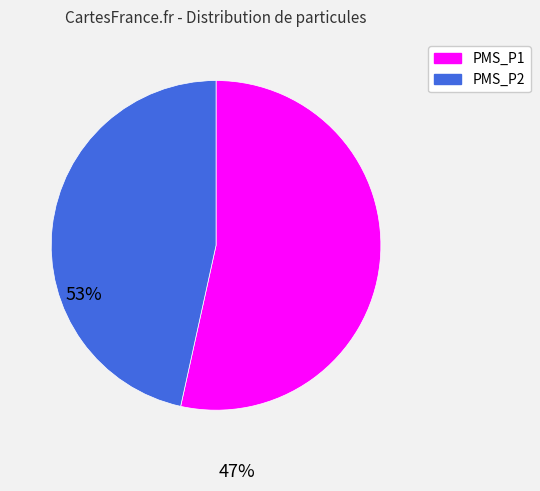

What is the ratio of the value at PMS_P2 to the value at PMS_P1?

0.9